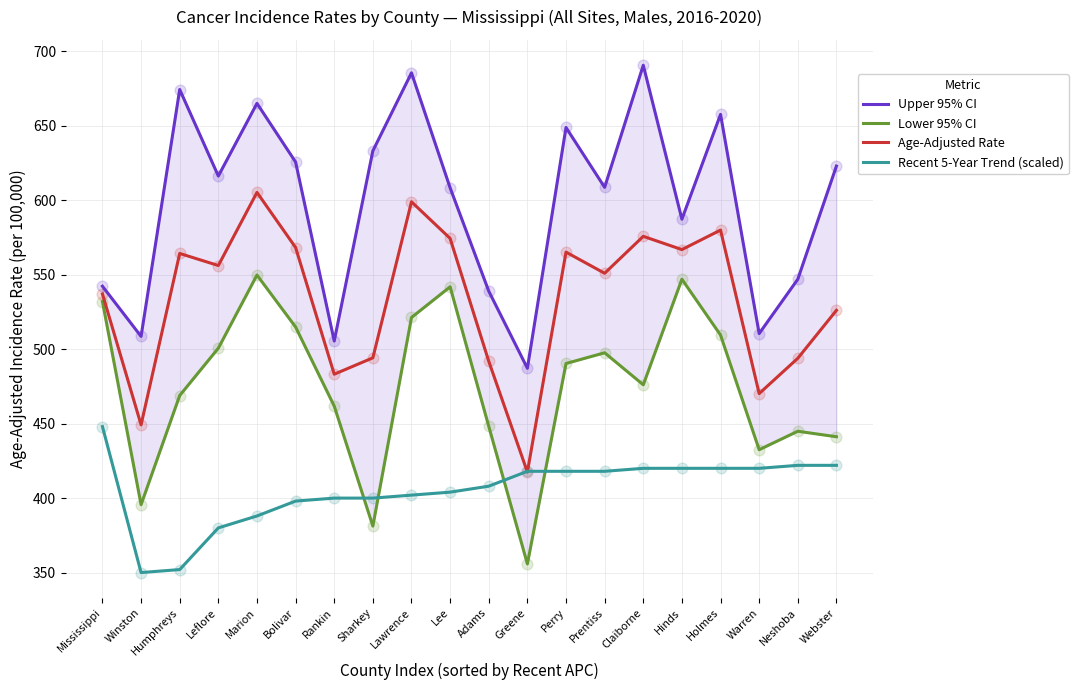

Is the value of Upper 95% CI at Marion greater than the value of Lower 95% CI at Webster?

Yes